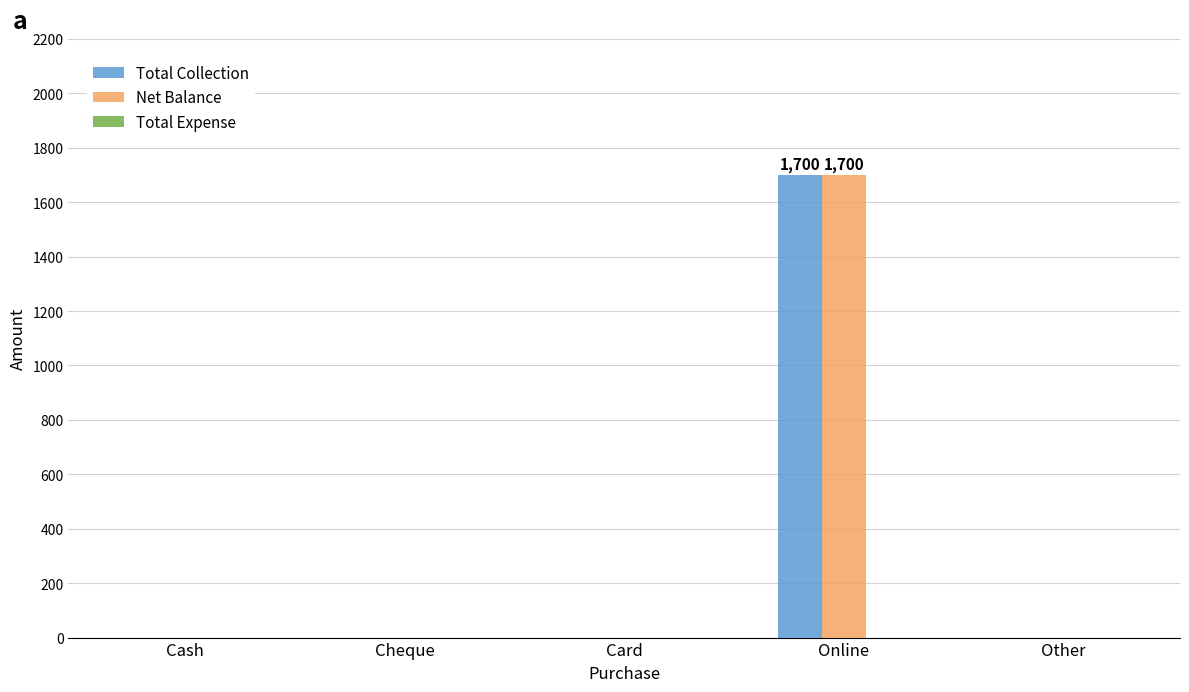

Are the bars horizontal?

No